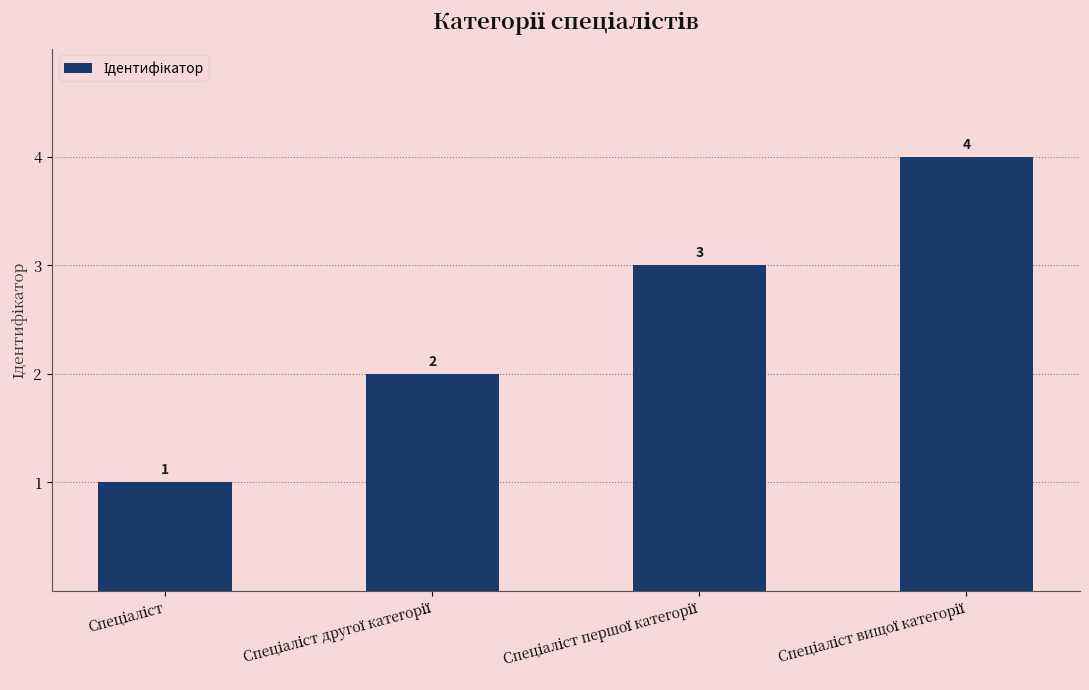

What is the greatest value displayed?

4